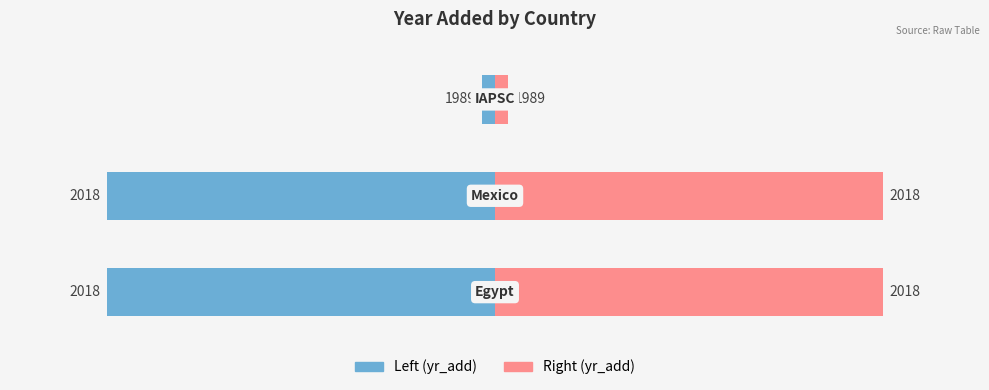

Is it true that Female (Right side) equals 0 at 2?

False